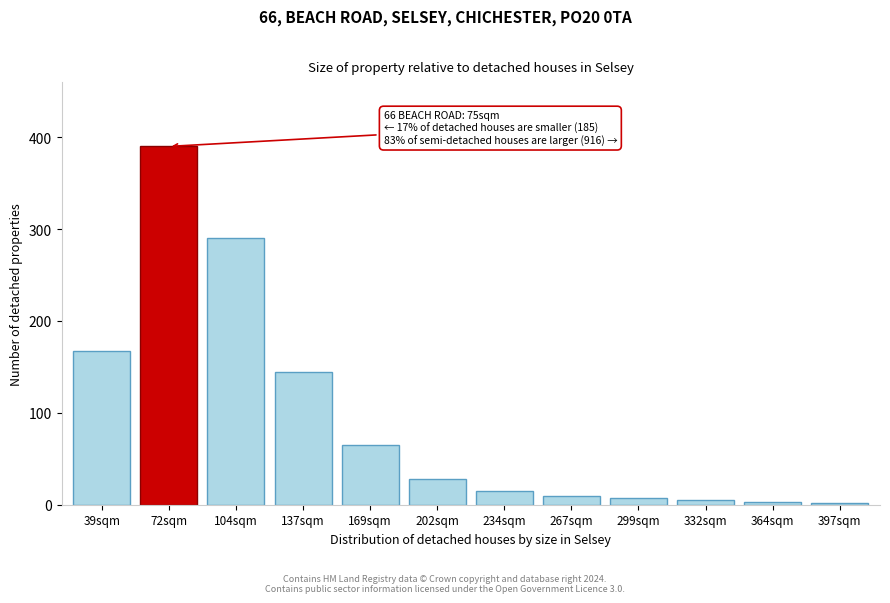

At which label is the value closest to 196?

39sqm